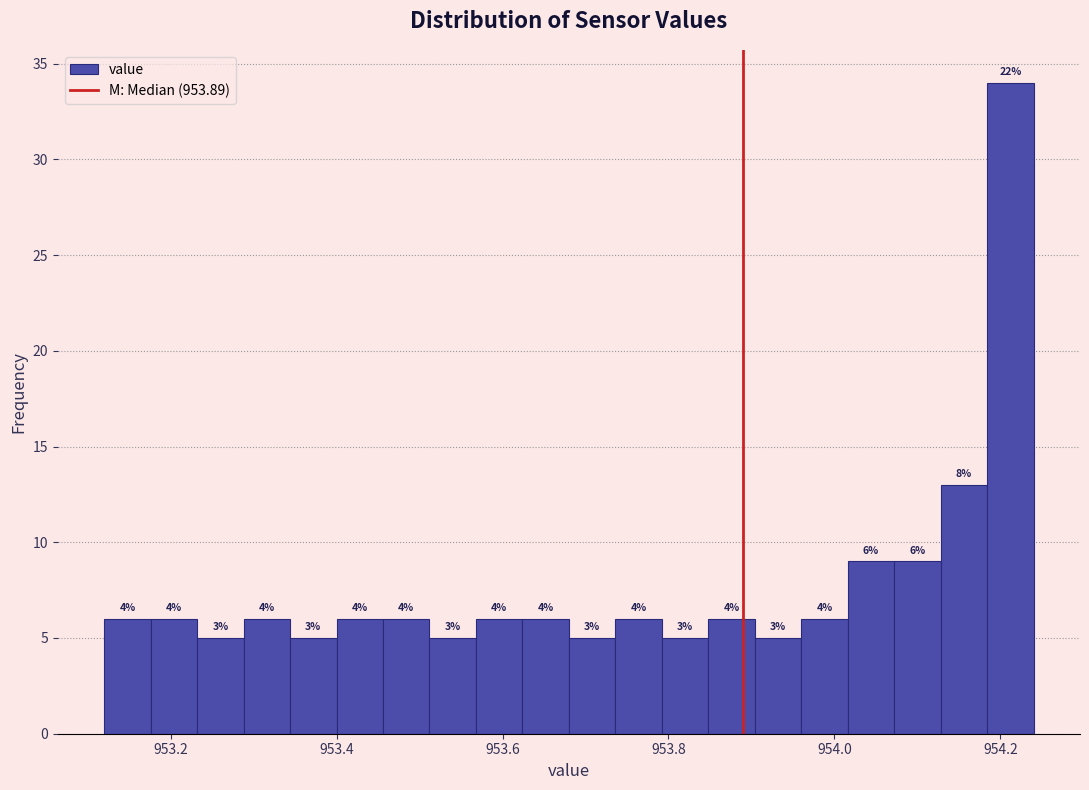

Around what value on the x-axis is the tallest bar? Give the approximate position of its centre, as read against the axis.

954.22